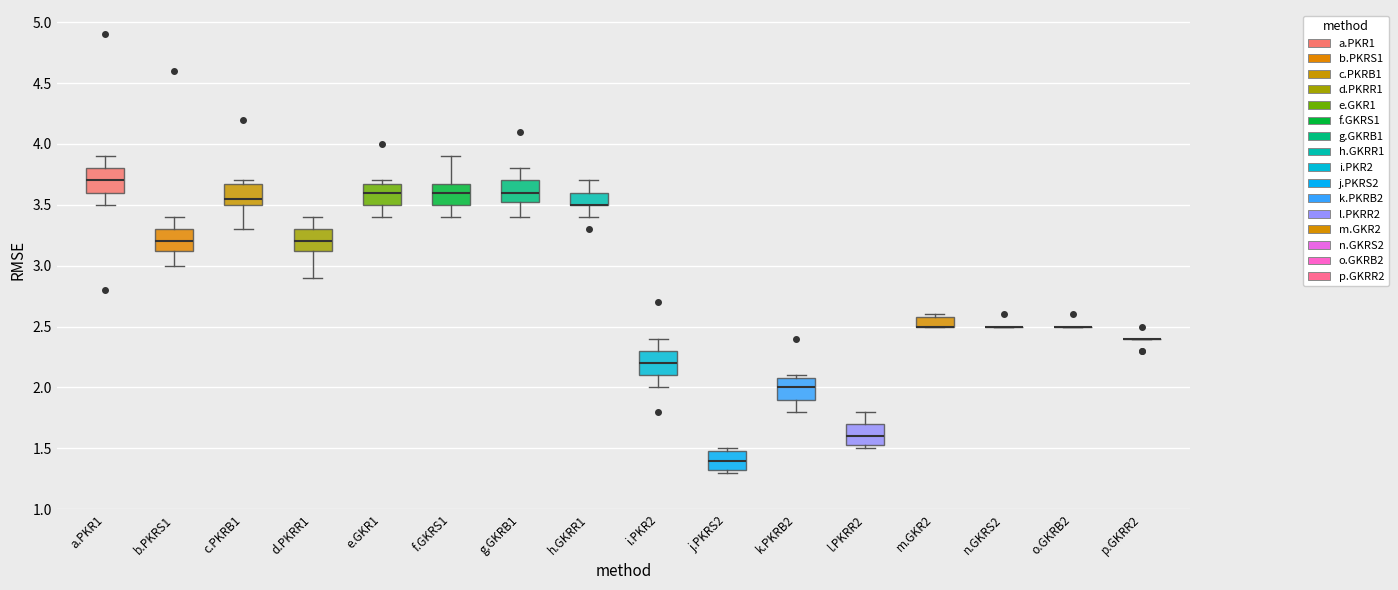

Where is the lower edge of the box for k.PKRB2 on the y-axis? The values are not printed on the chart, so give them approximately, as read against the axis.

1.90